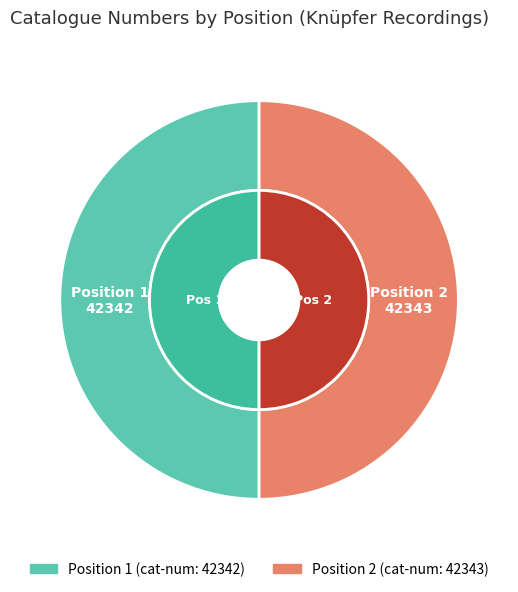

Is it true that 1 is 50% of the pie?

True